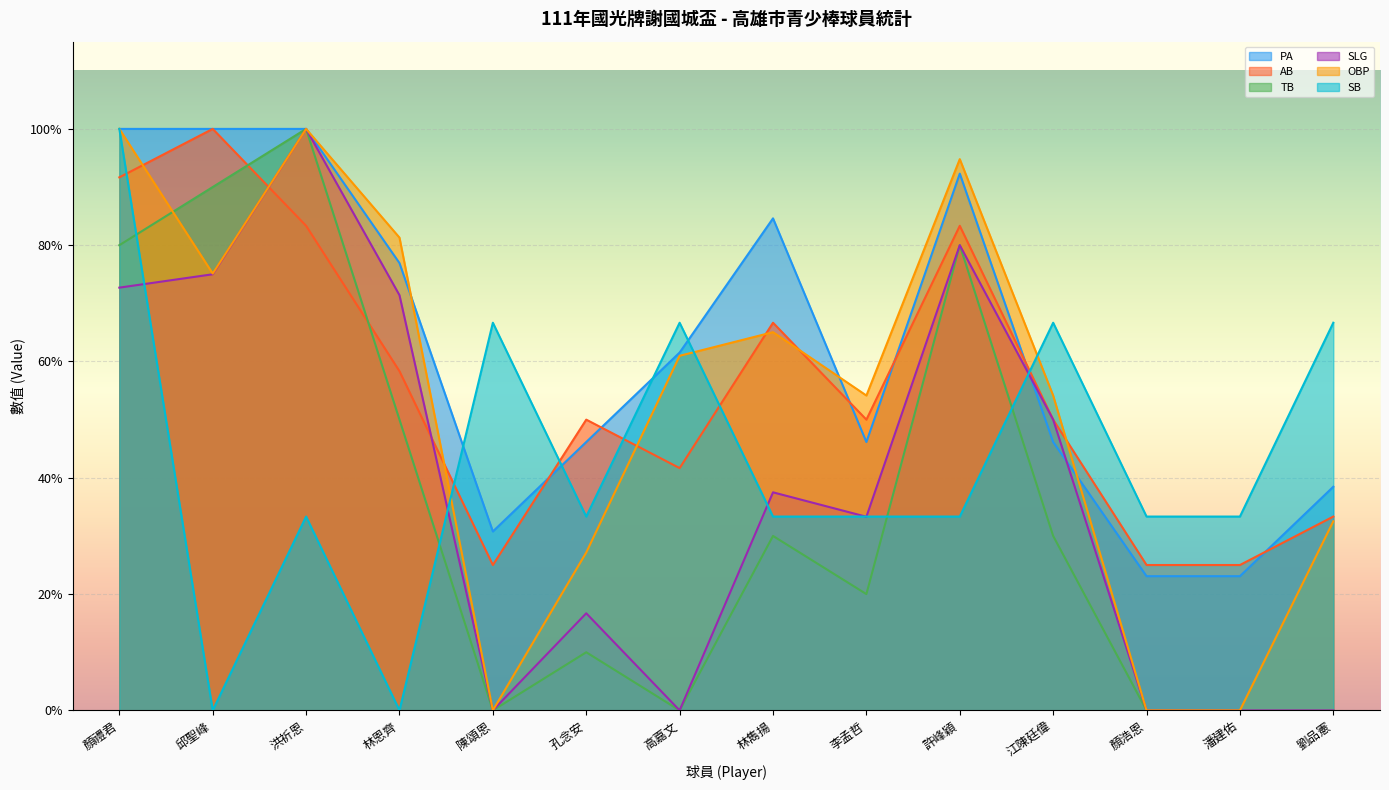

True or false: AB has more than 0 interior local peaks.

True